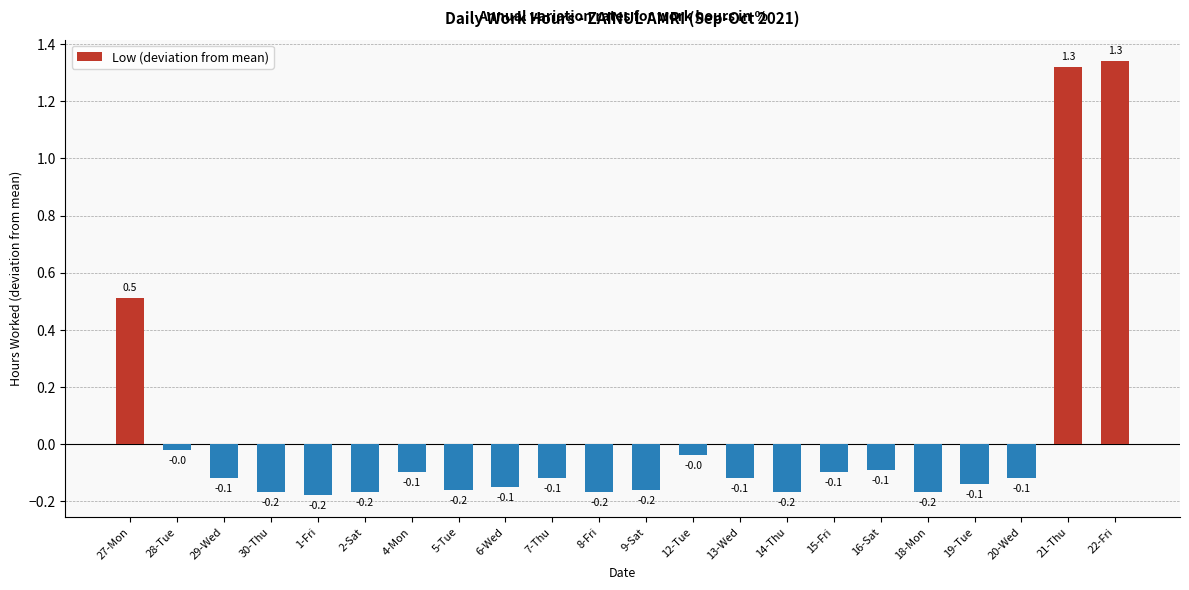

What is the value of the 19th bar from the left?

-0.1